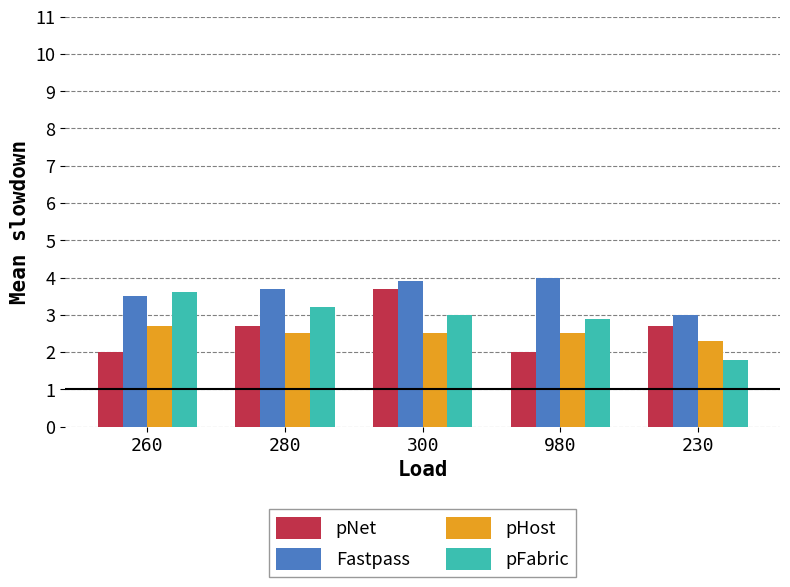

How many bars are there in each group?

4